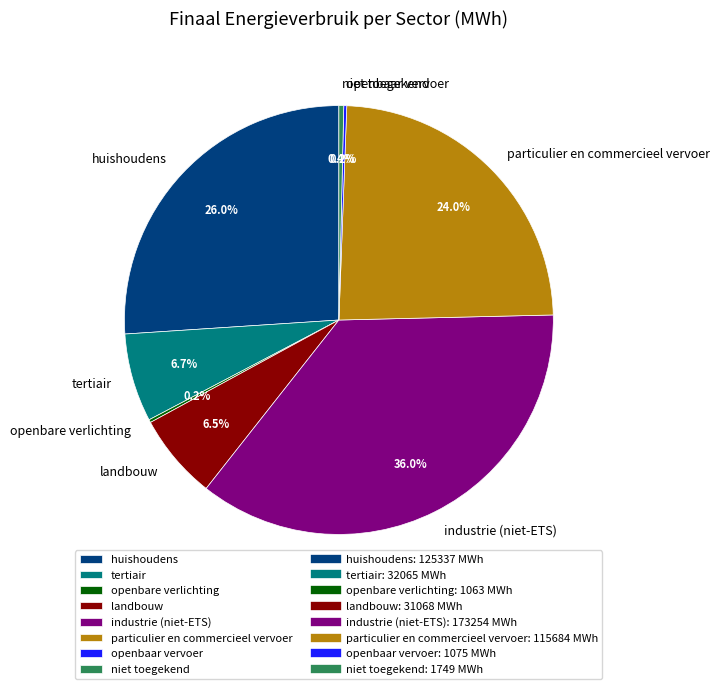

Is the sum of niet toegekend and huishoudens greater than half?

No